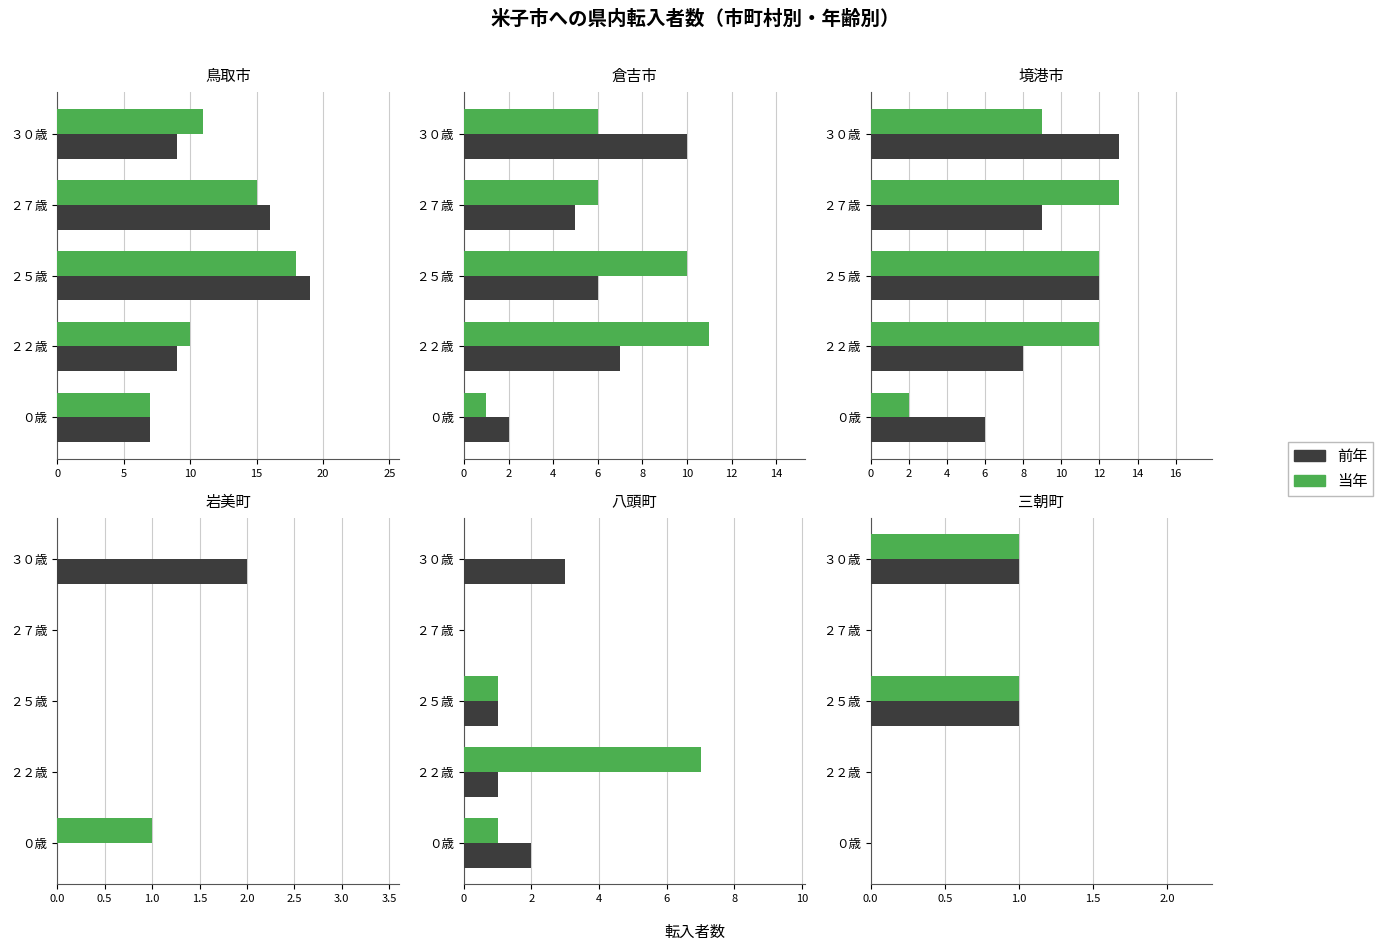

How many groups of bars are there?

5